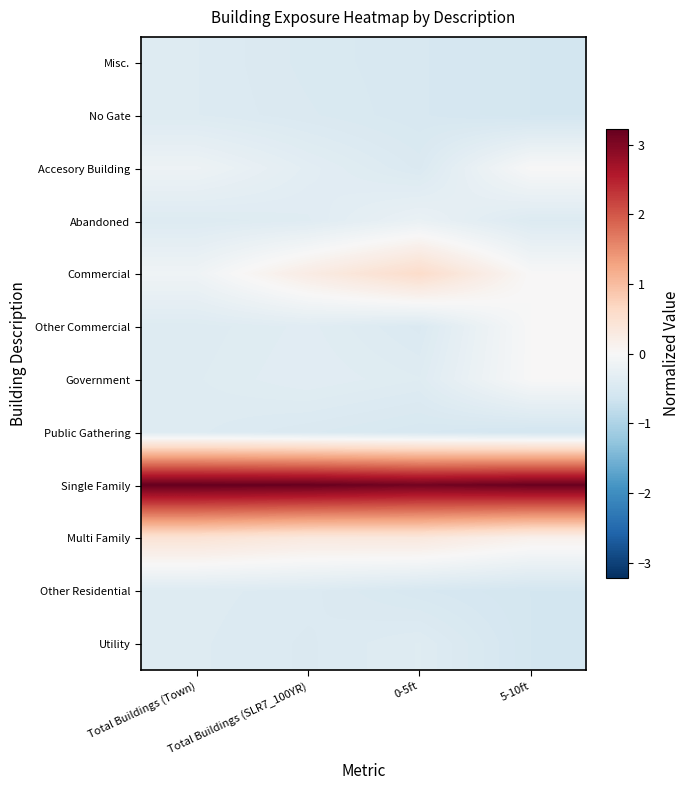

Which label corresponds to the largest value in the chart?

Total Buildings (Town)